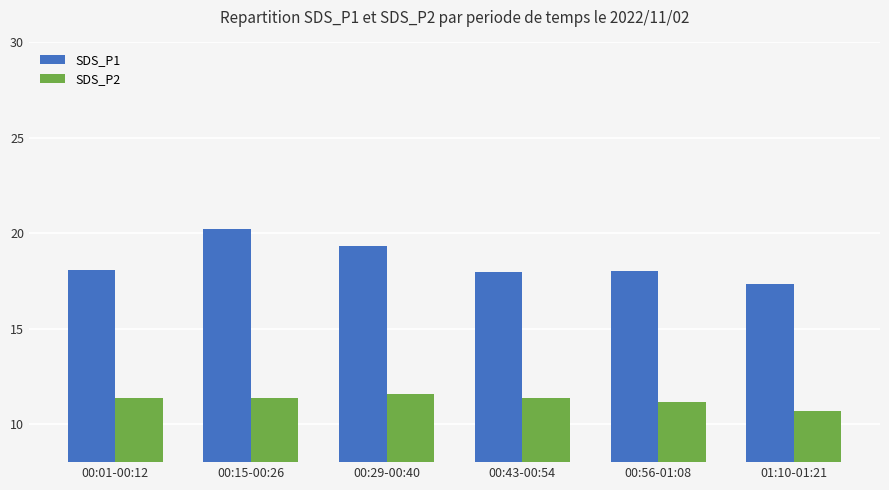

How many bars are there in each group?

2